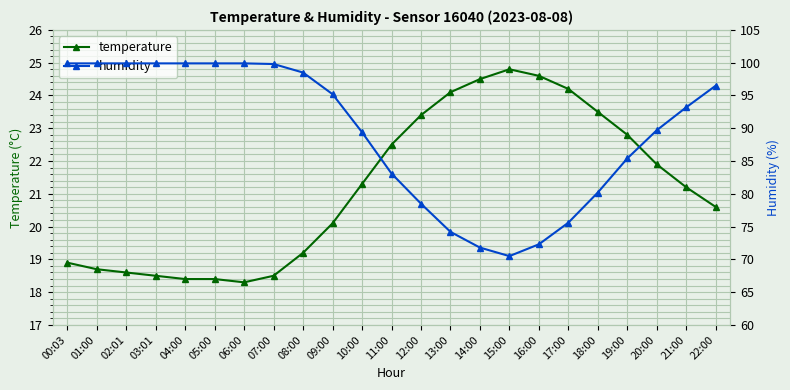

What is the minimum value shown in the chart?

18.3